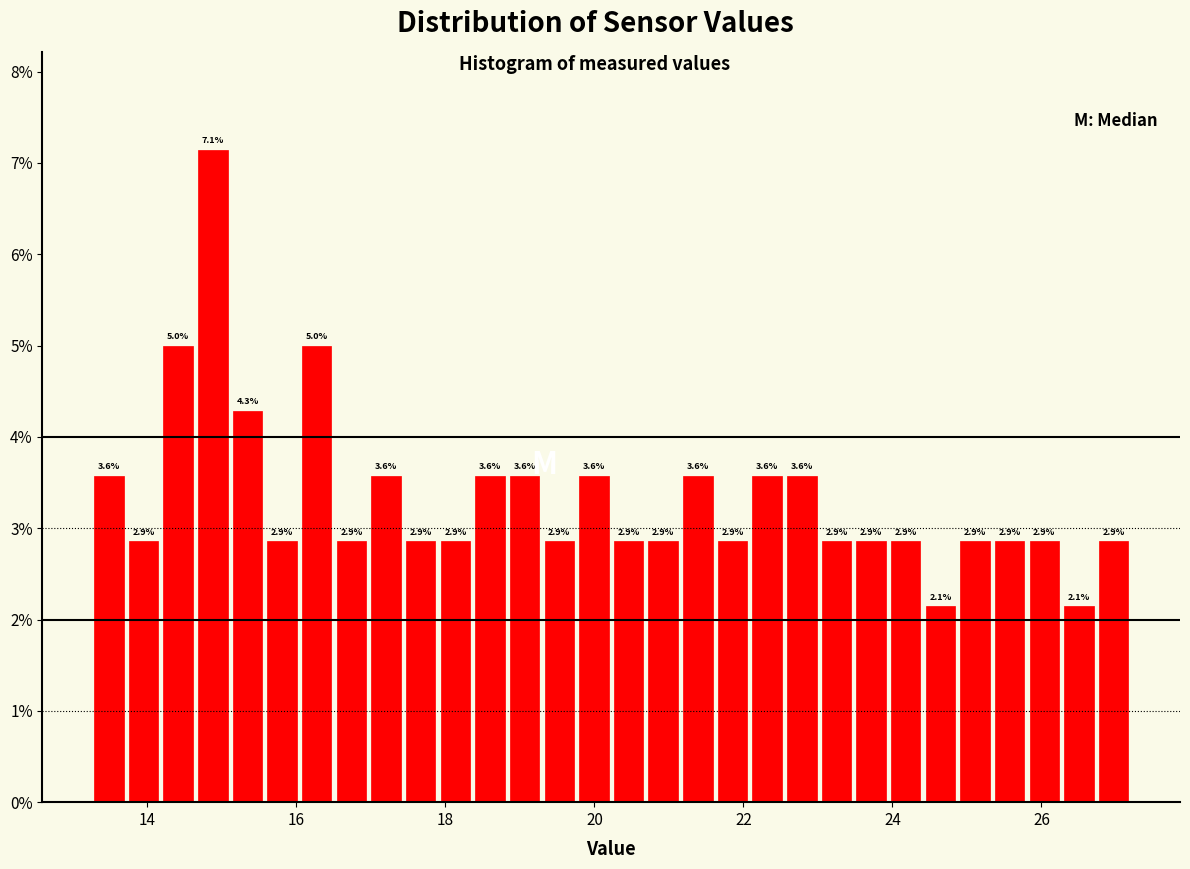

Read against the x-axis, roughly where is the centre of the tallest bar?

14.8